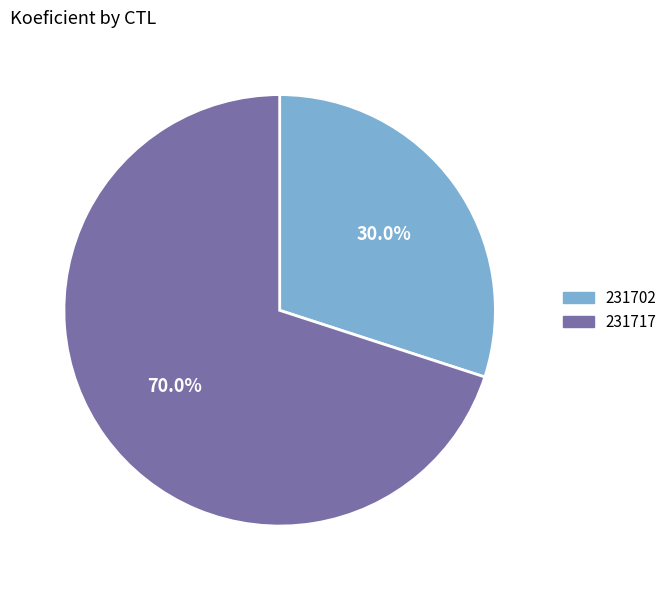

Which category has the smallest portion of the pie?

231702